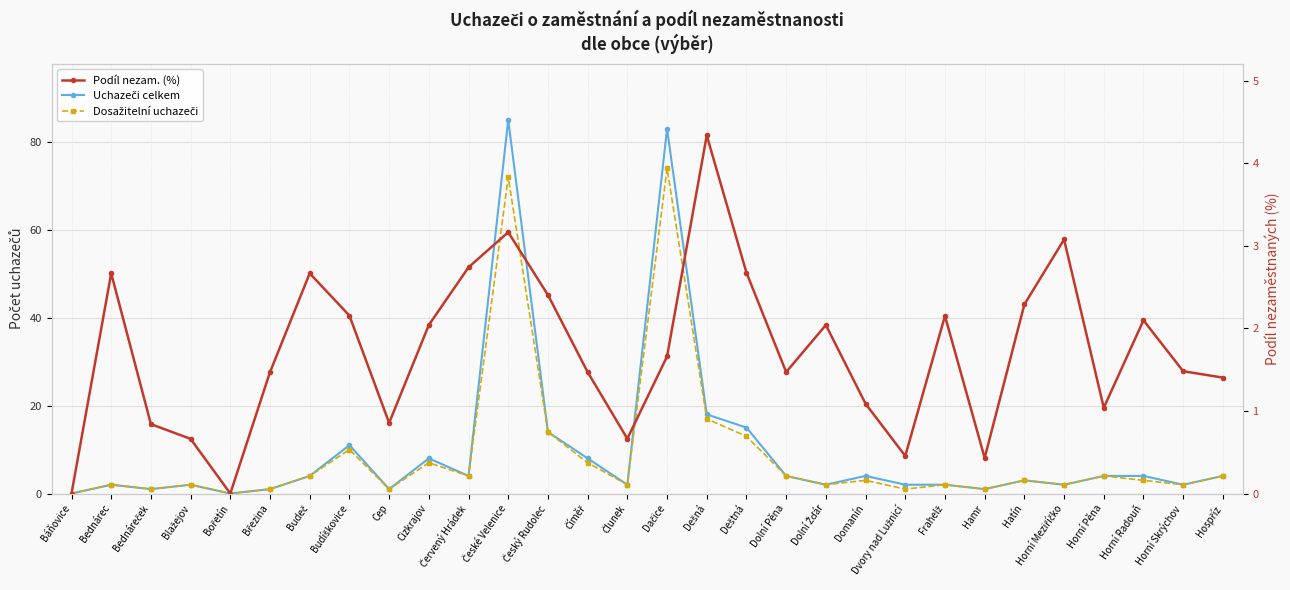

In Dosažitelní uchazeči, how many points are higher than both neighbors (excluding endpoints)?

10